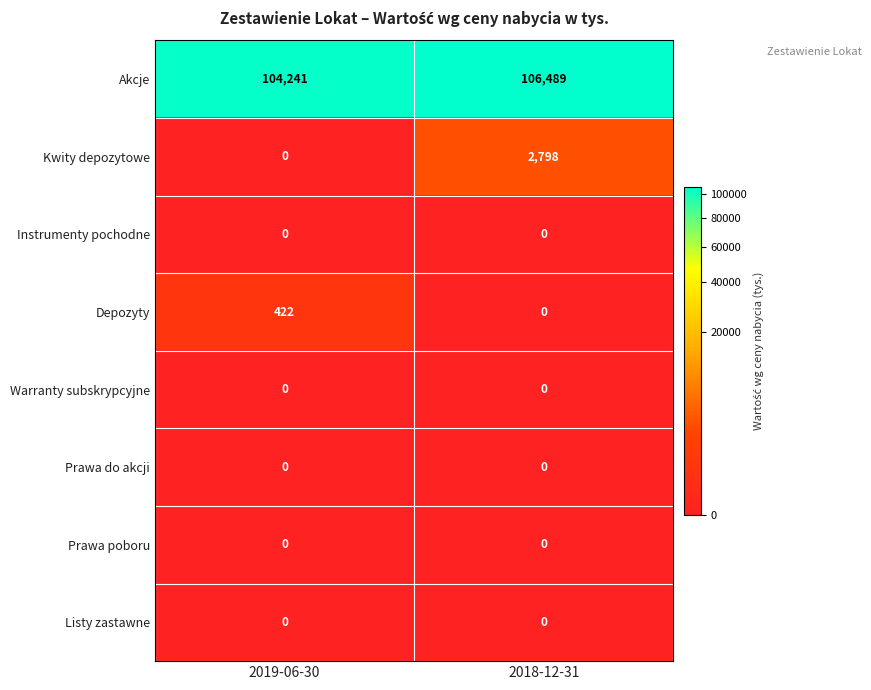

Reading left to right, list all the values displayed in this chart.

Akcje: 2019-06-30=104241	2018-12-31=106489
Kwity depozytowe: 2019-06-30=0	2018-12-31=2798
Instrumenty pochodne: 2019-06-30=0	2018-12-31=0
Depozyty: 2019-06-30=422	2018-12-31=0
Warranty subskrypcyjne: 2019-06-30=0	2018-12-31=0
Prawa do akcji: 2019-06-30=0	2018-12-31=0
Prawa poboru: 2019-06-30=0	2018-12-31=0
Listy zastawne: 2019-06-30=0	2018-12-31=0